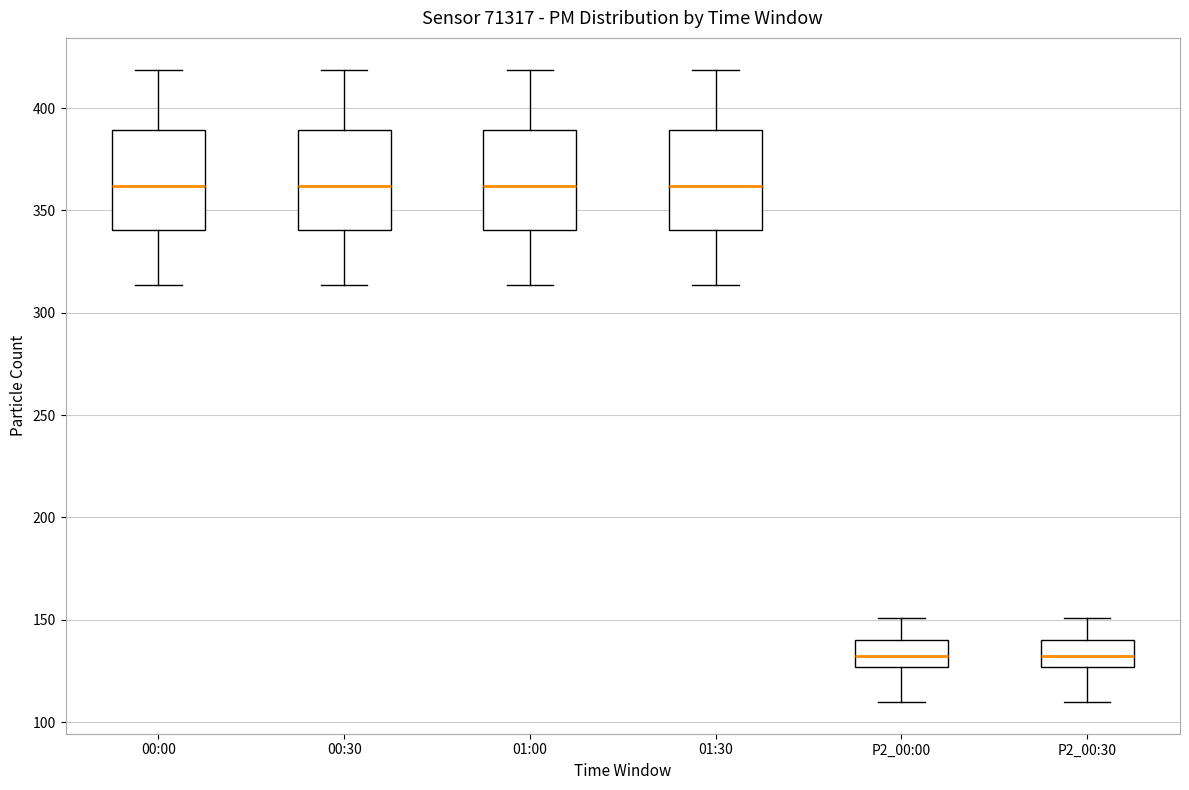

Reading left to right, transcribe this box plot: for each box, give where its median line is, the range the box spans, and where its two whiskers end, as read against the y-axis. The values are not printed on the chart, so give them approximately, as read against the axis.

00:00: median 360, box 340 to 390, whiskers 315 to 420
00:30: median 360, box 340 to 390, whiskers 315 to 420
01:00: median 360, box 340 to 390, whiskers 315 to 420
01:30: median 360, box 340 to 390, whiskers 315 to 420
P2_00:00: median 130, box 125 to 140, whiskers 110 to 150
P2_00:30: median 130, box 125 to 140, whiskers 110 to 150